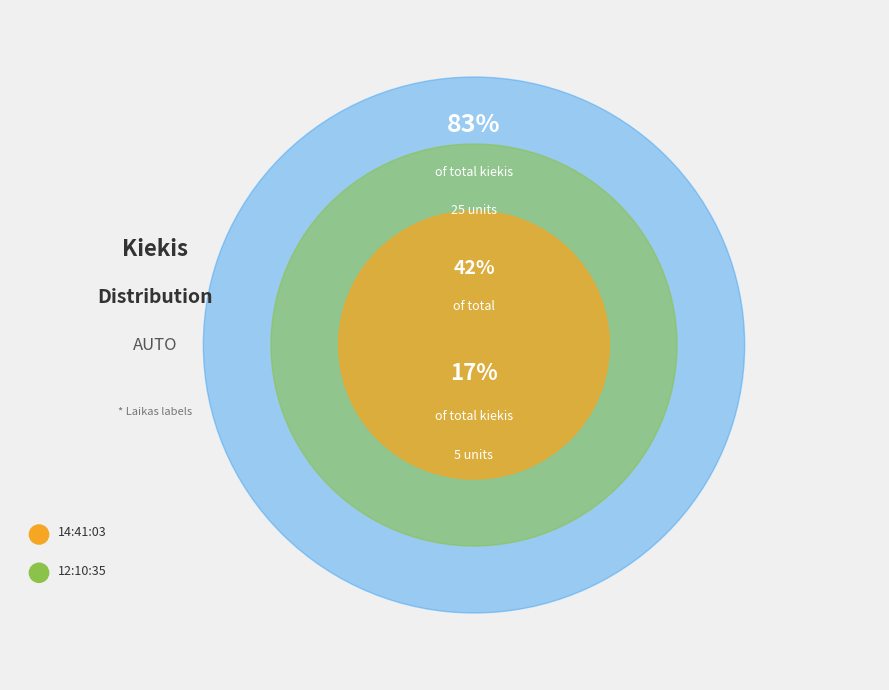

What is the change in value from 14:41:03 to 12:10:35?

+20